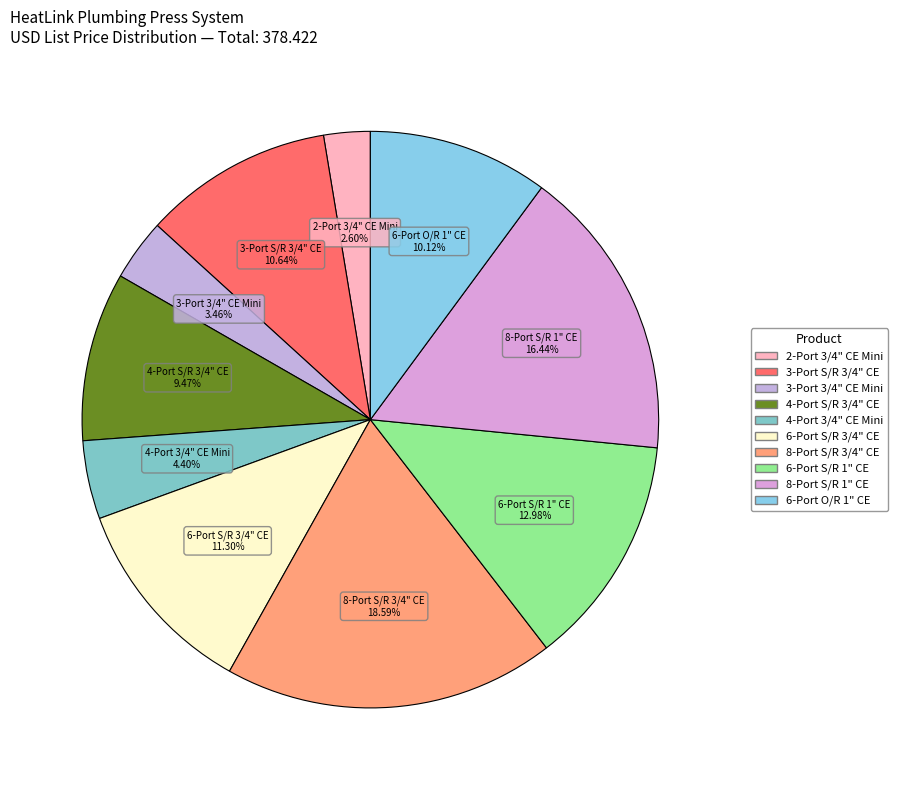

Is the sum of 3-Port S/R 3/4" CE and 3-Port 3/4" CE Mini greater than half?

No